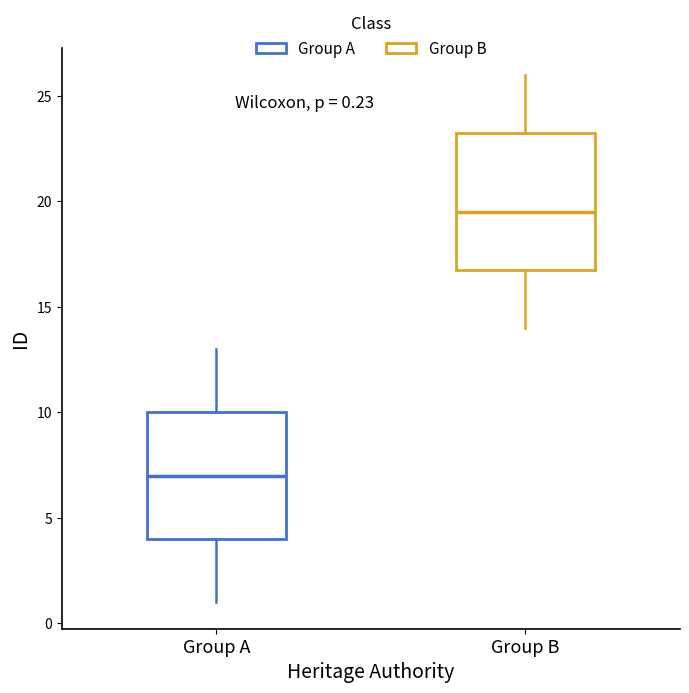

Which box has the lowest median line?

Group A